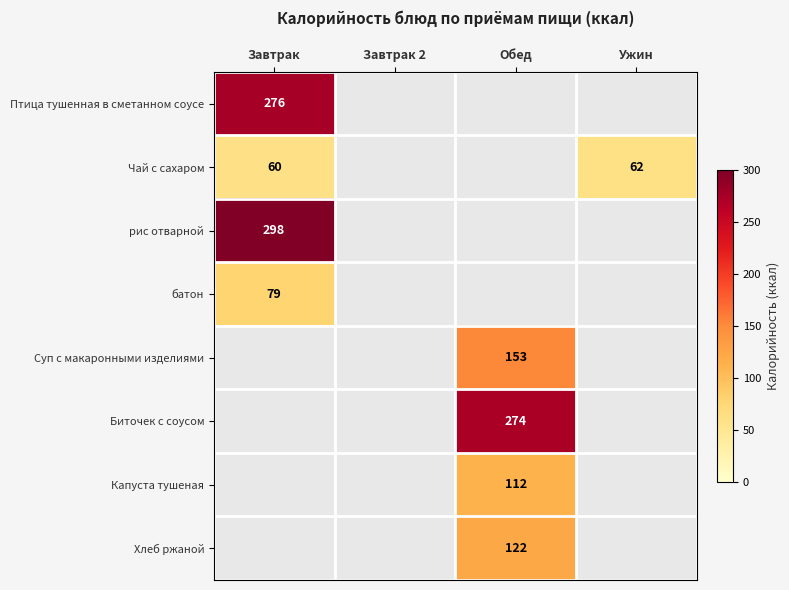

True or false: Капуста тушеная has a value of 112 at Обед.

True